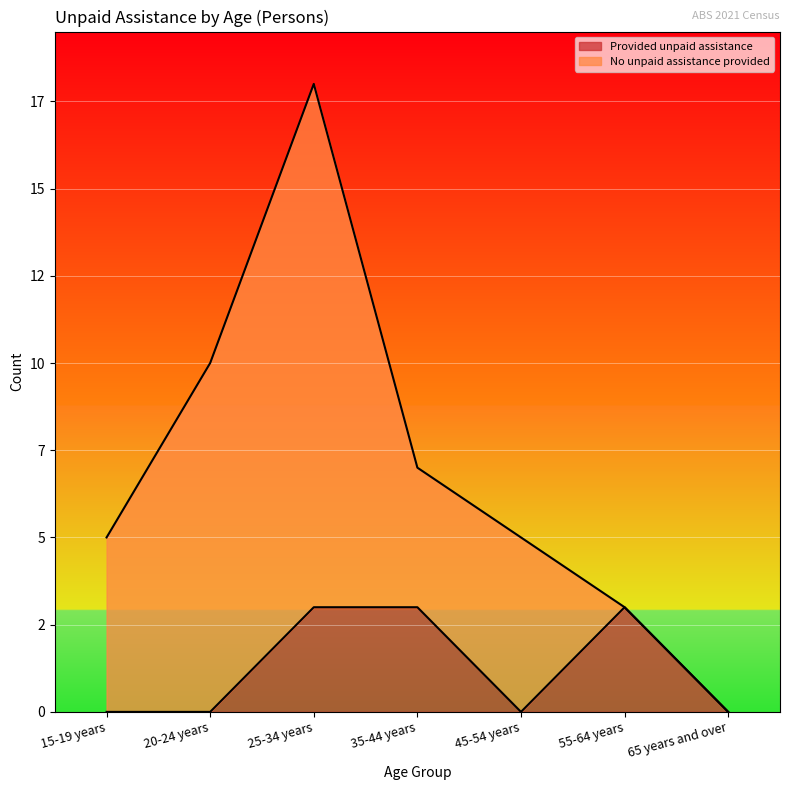

List the series in order of their peak value, lowest first.

Provided unpaid assistance (line), No unpaid assistance provided (line)